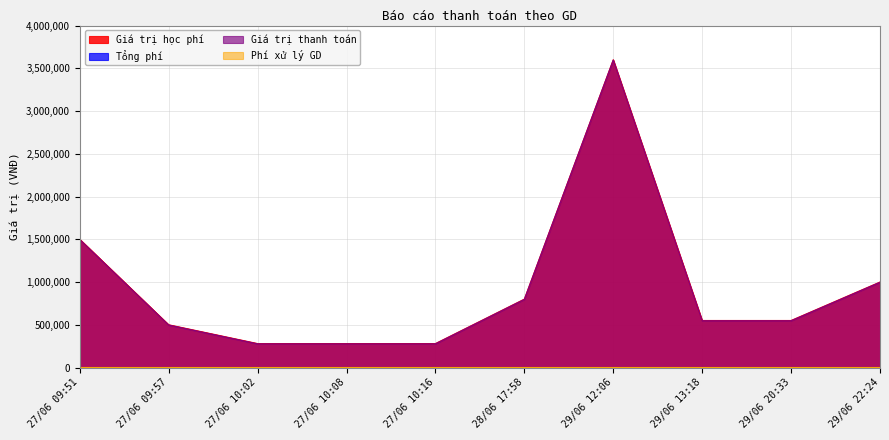

What is the difference between the Giá trị thanh toán values at 29/06 20:33 and 29/06 12:06?

3050000